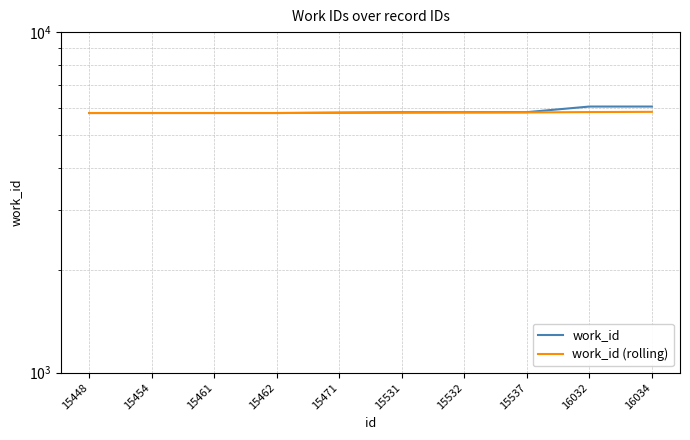

What is the maximum value for work_id?

6046.0